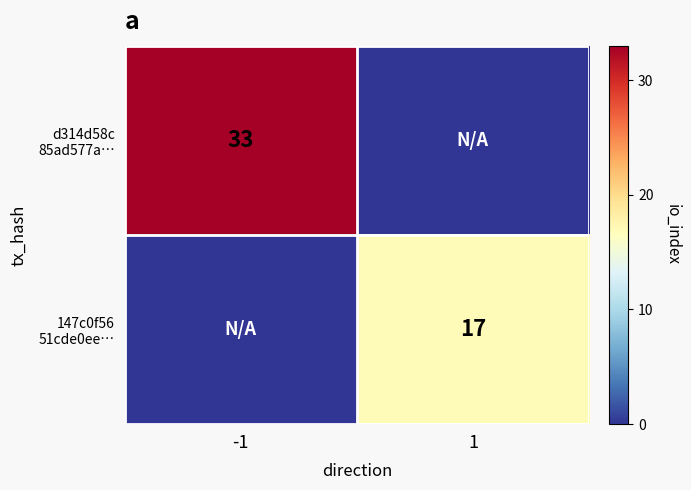

At which category is the sum across all series the highest?

-1